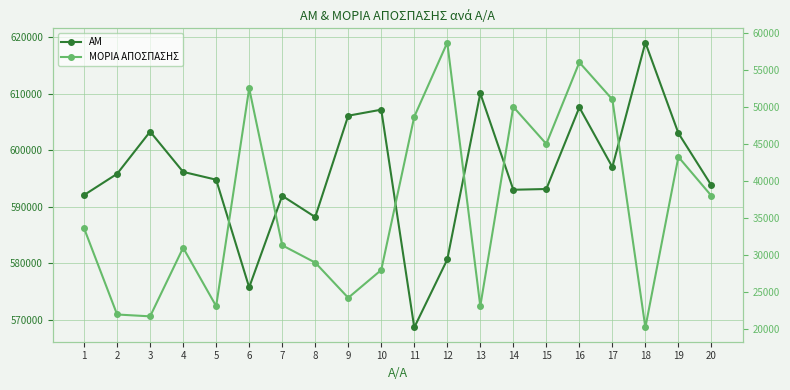

What is the spread (max minus min) of values at 16?

551575